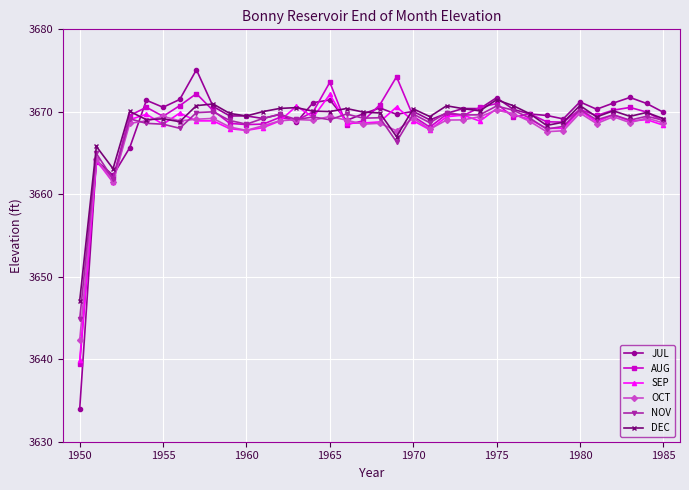

What is the difference between the second highest and minimum values in the NOV series?

25.4